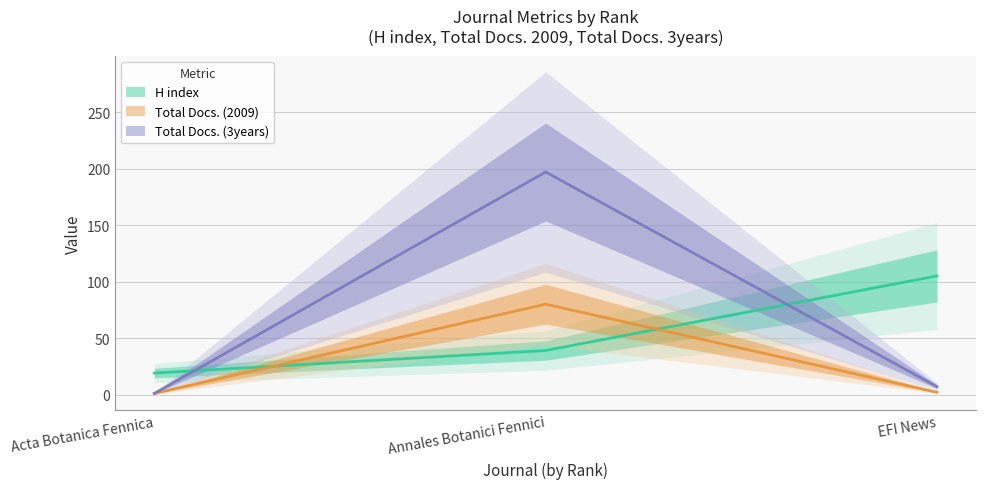

The value of H index at Annales Botanici Fennici is 22. True or false?

False